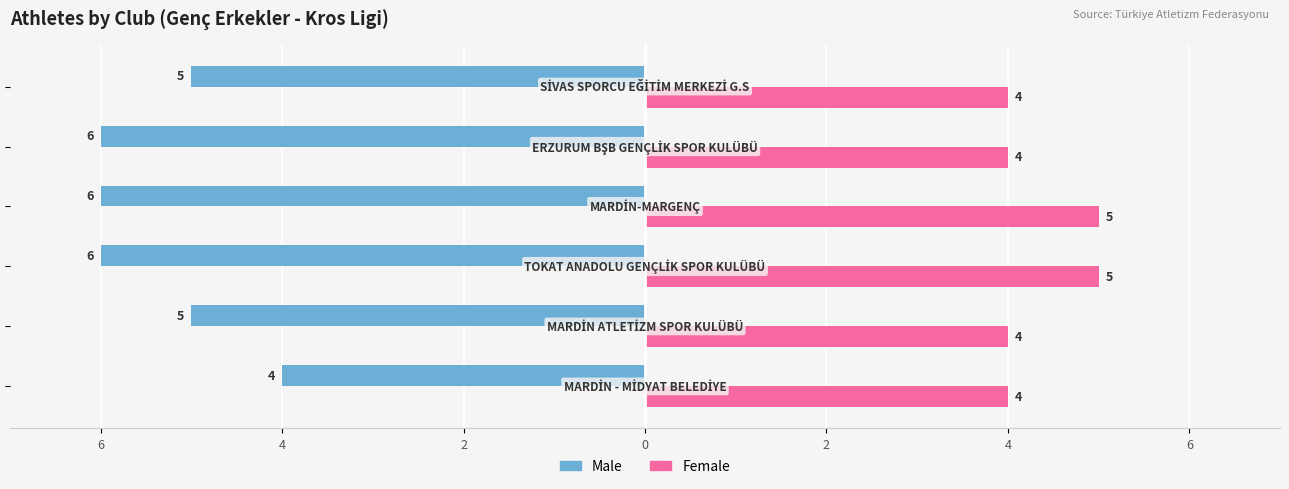

What are all the series names shown in the legend?

Male, Female